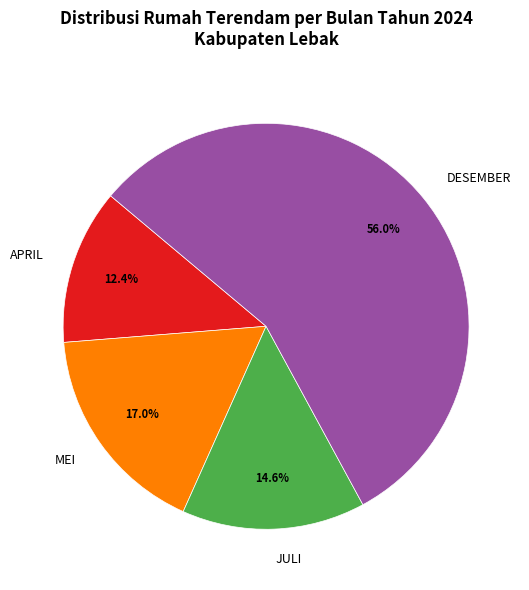

To the nearest percent, what is the difference between the largest and smallest slice percentages?

44%